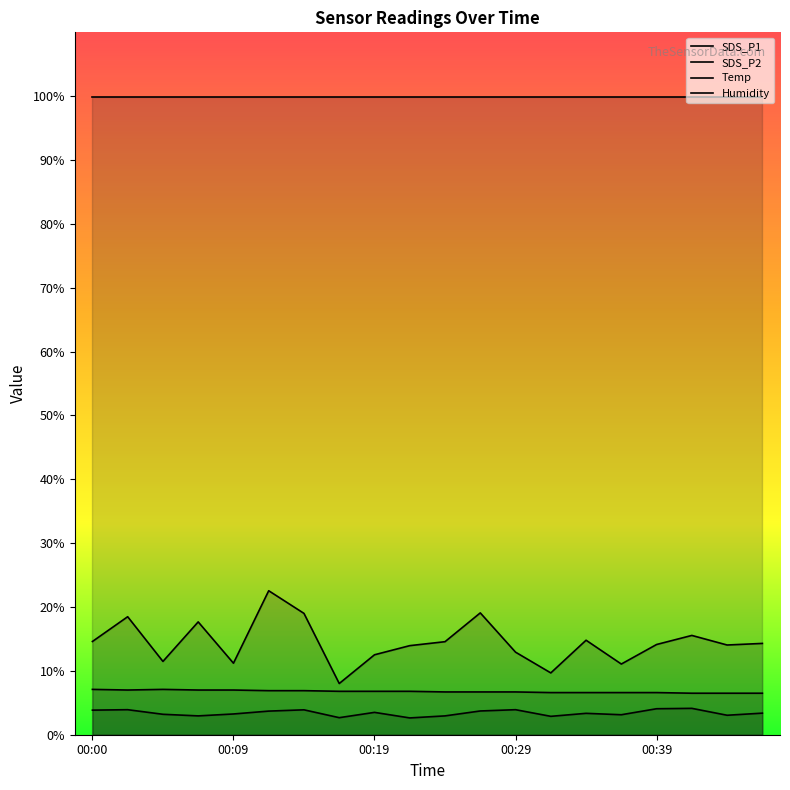

True or false: SDS_P1 has more than 1 points higher than both neighbors.

True